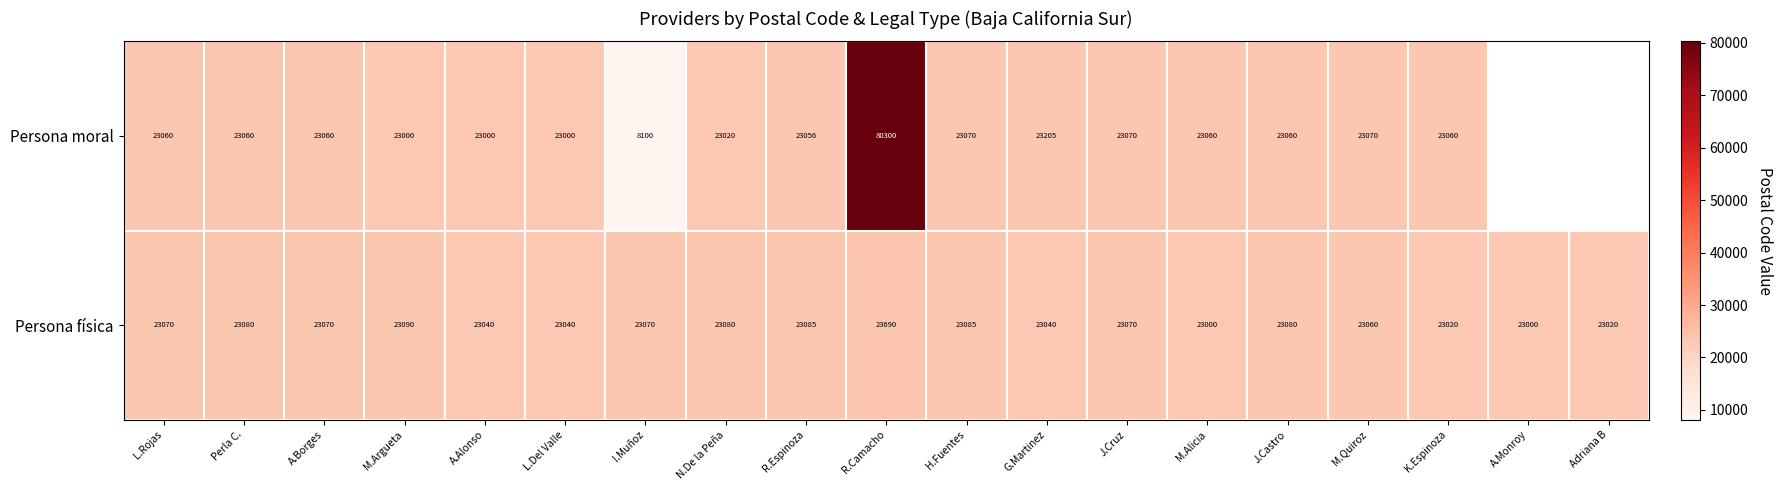

True or false: Persona física has a value of 33966.9 at G.Martinez.

False